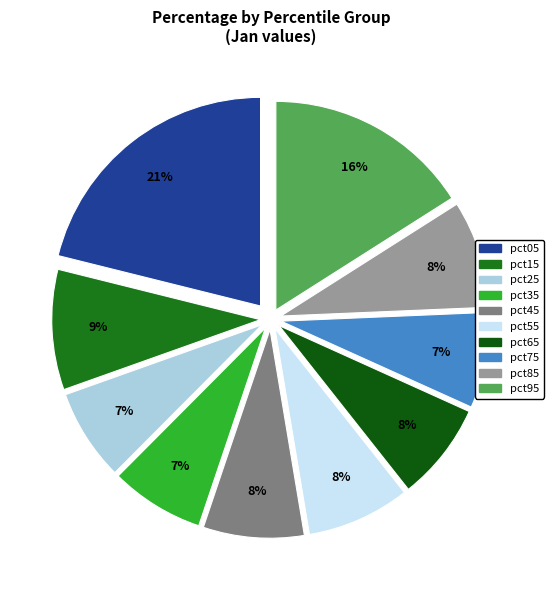

What is the largest slice in the pie chart?

pct05